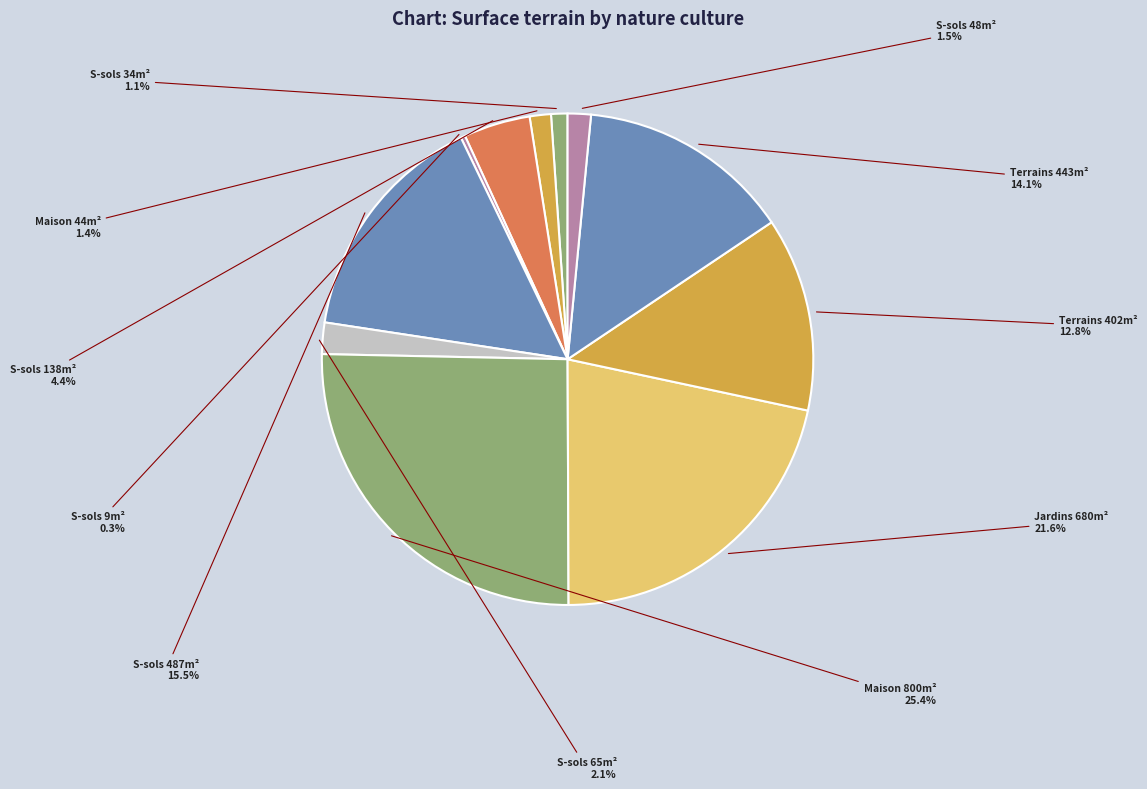

Which slice is the smallest?

S-sols 9m²